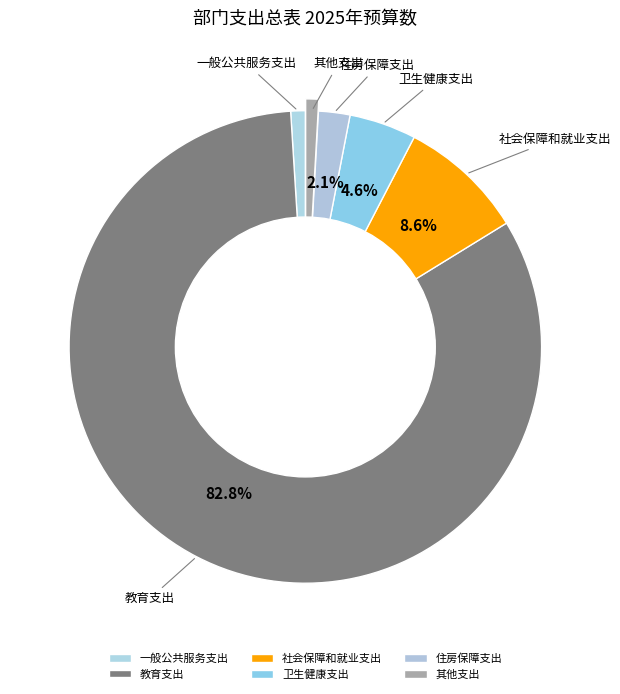

What portion of the pie excludes 卫生健康支出?

95.4%